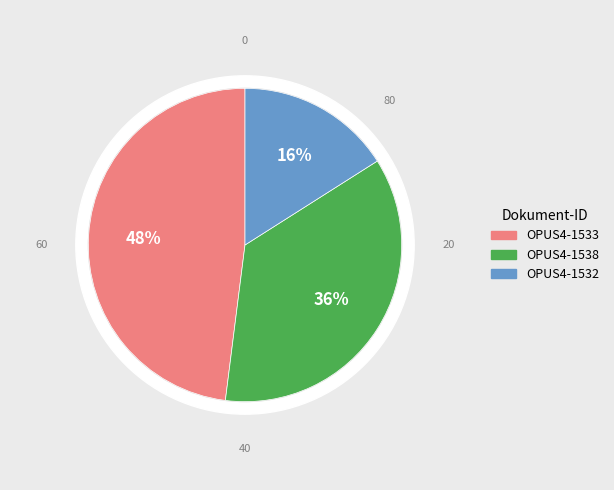

To the nearest percent, what percentage of the pie is OPUS4-1533?

48%